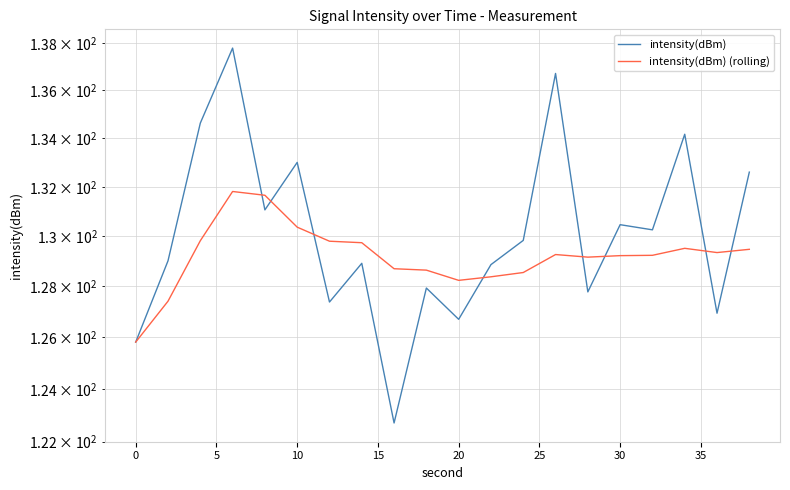

Rank the series by their average value, from highest to lowest.

intensity(dBm), intensity(dBm) (rolling)